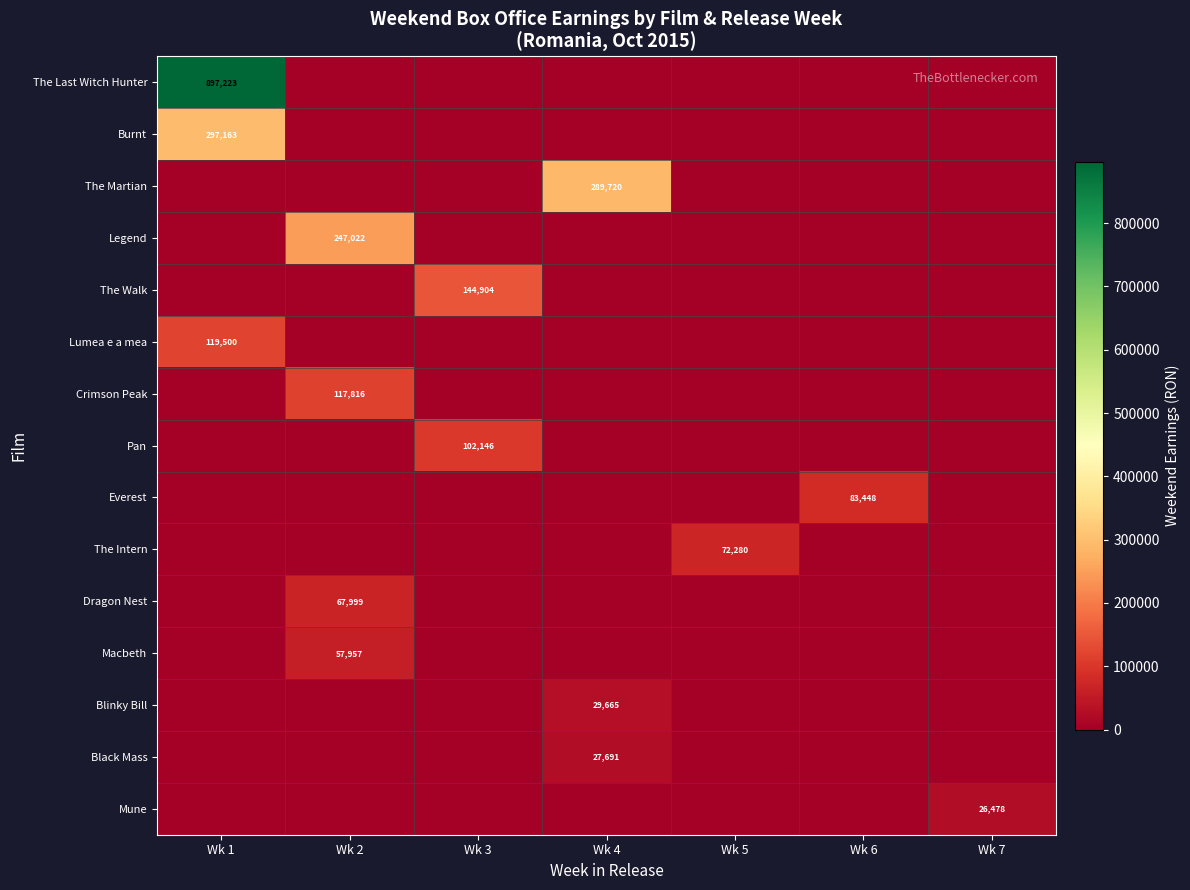

Between Wk 2 and Wk 1, which is larger?

Wk 1